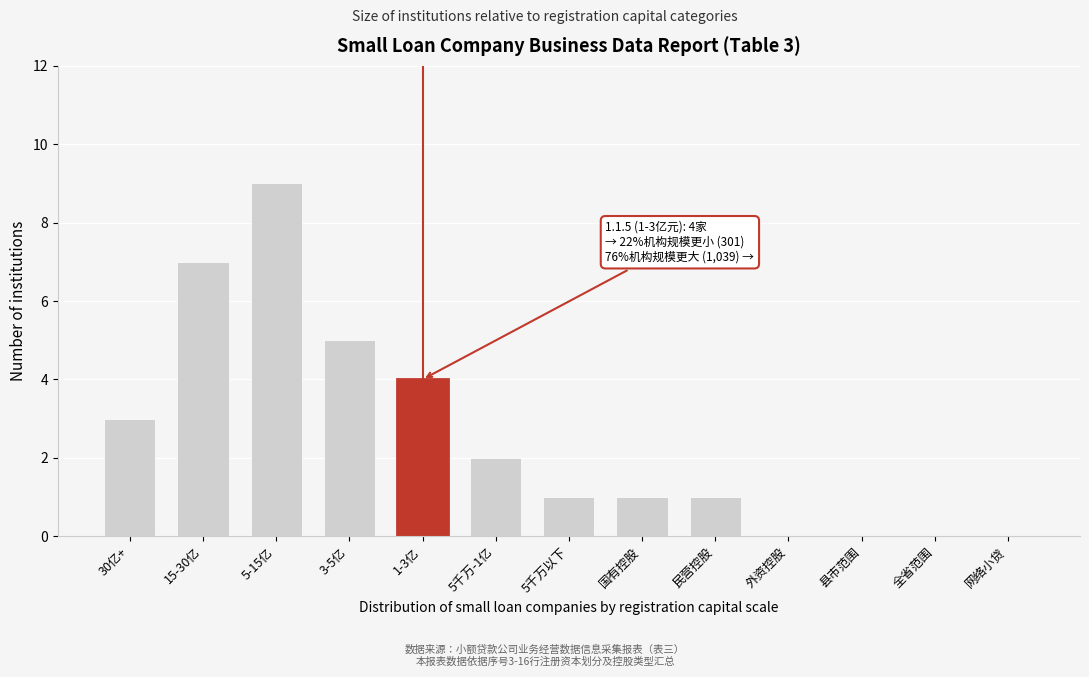

Reading left to right, list all the values displayed in this chart.

30亿+=3	15-30亿=7	5-15亿=9	3-5亿=5	1-3亿=4	5千万-1亿=2	5千万以下=1	国有控股=1	民营控股=1	外资控股=0	县市范围=0	全省范围=0	网络小贷=0